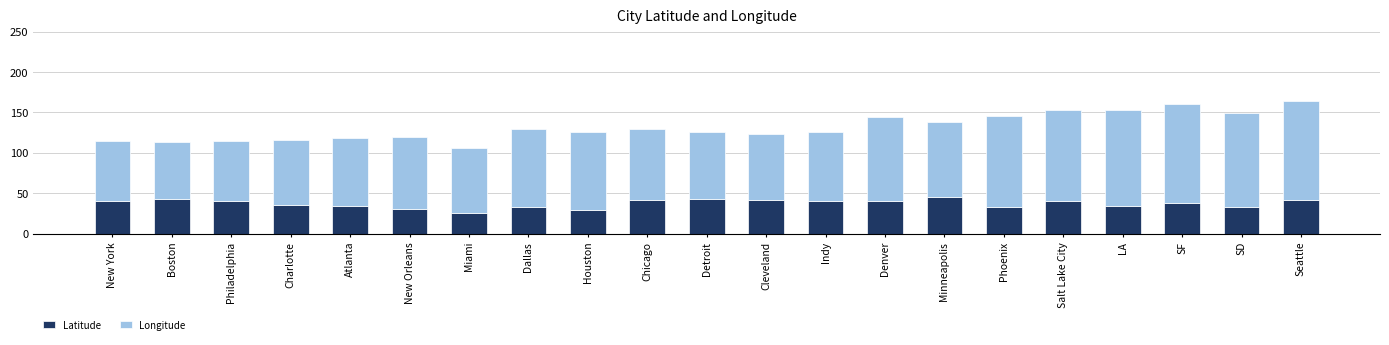

What is the total value across all series at Boston?

113.3